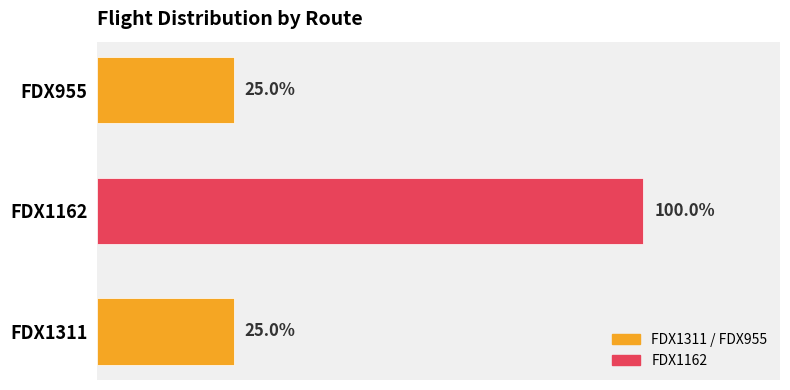

Does the chart contain any negative values?

No